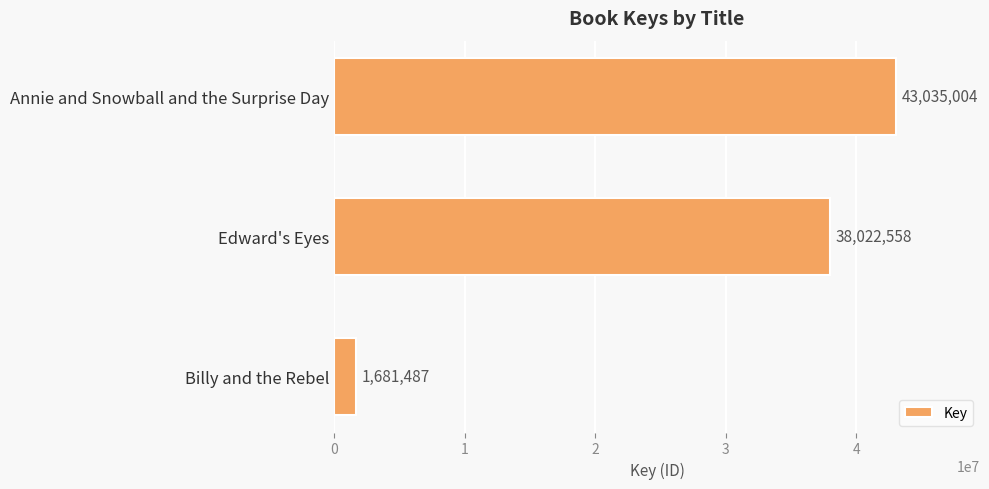

Where is the data nearest to the value 22358245?

Edward's Eyes